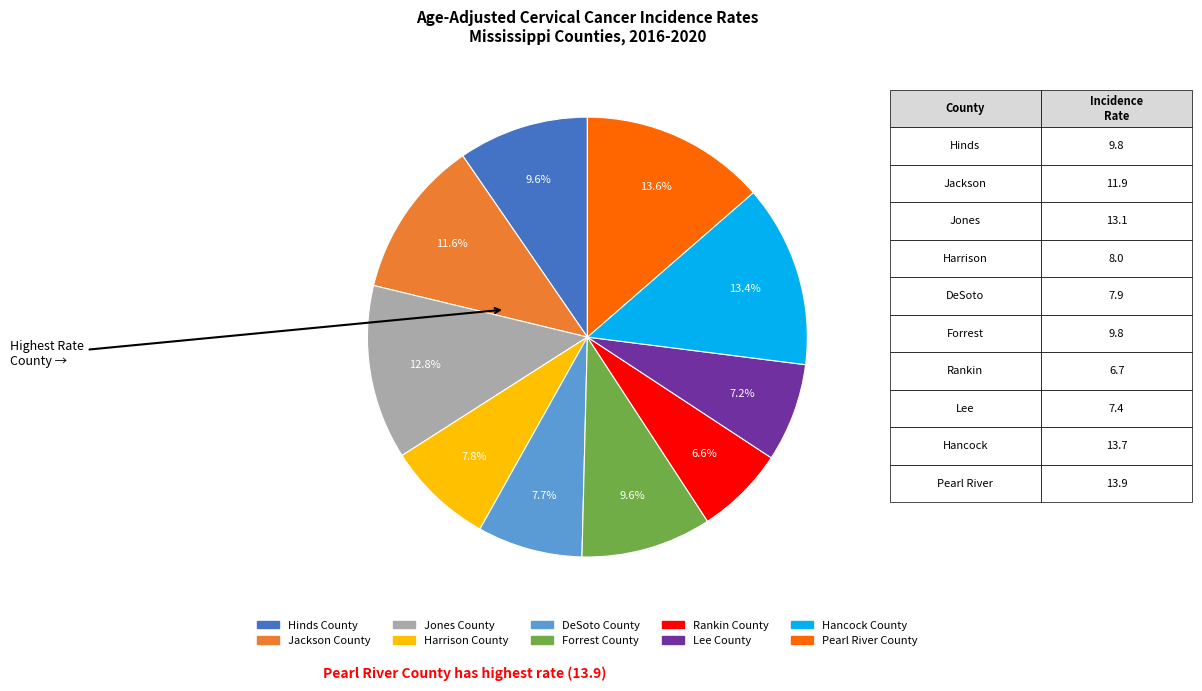

Does Jackson County account for over 50% of the chart?

No